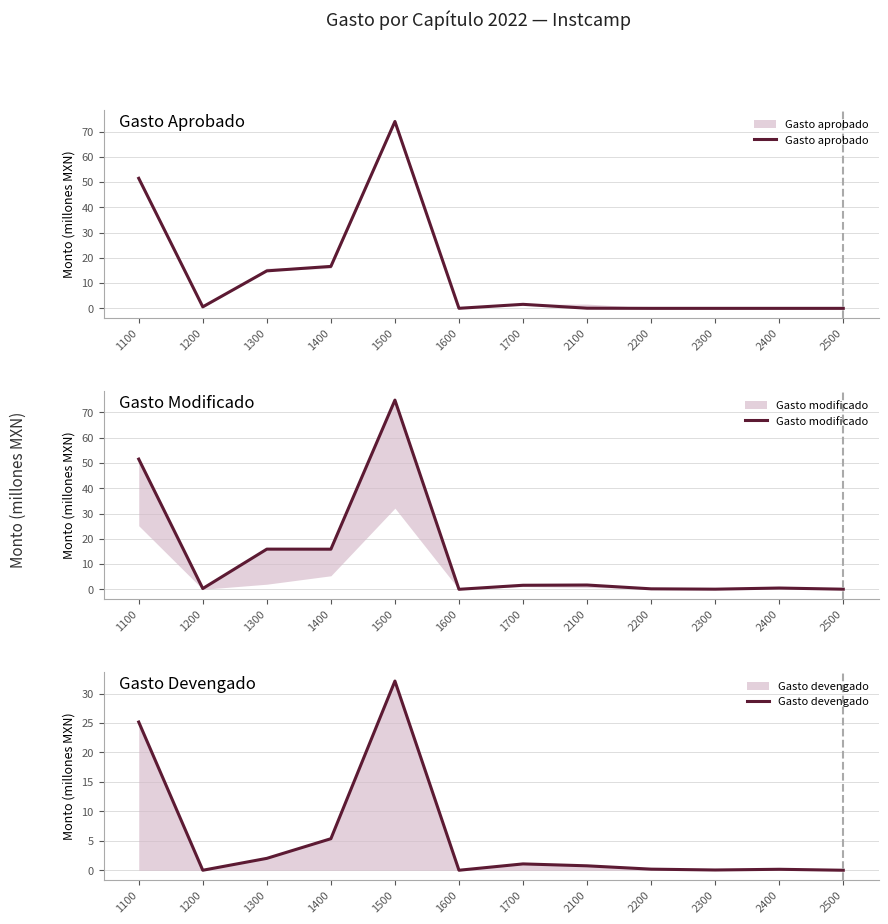

Between 1300 and 1200, which is larger?

1300